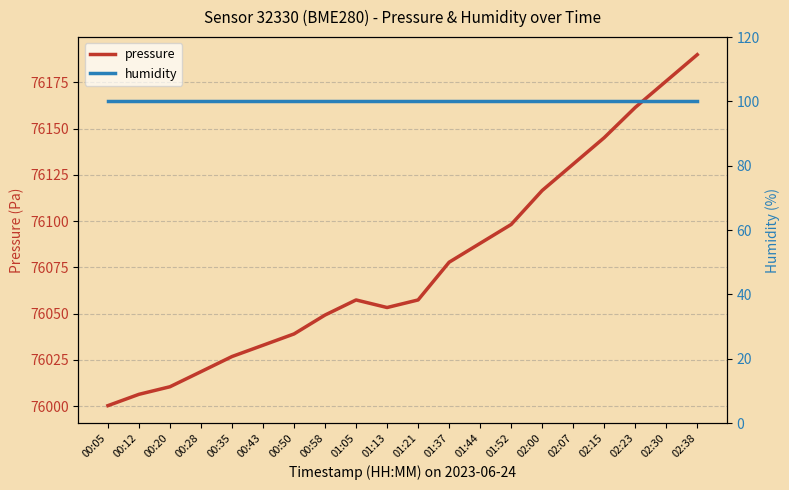

True or false: pressure and humidity cross at least once.

False